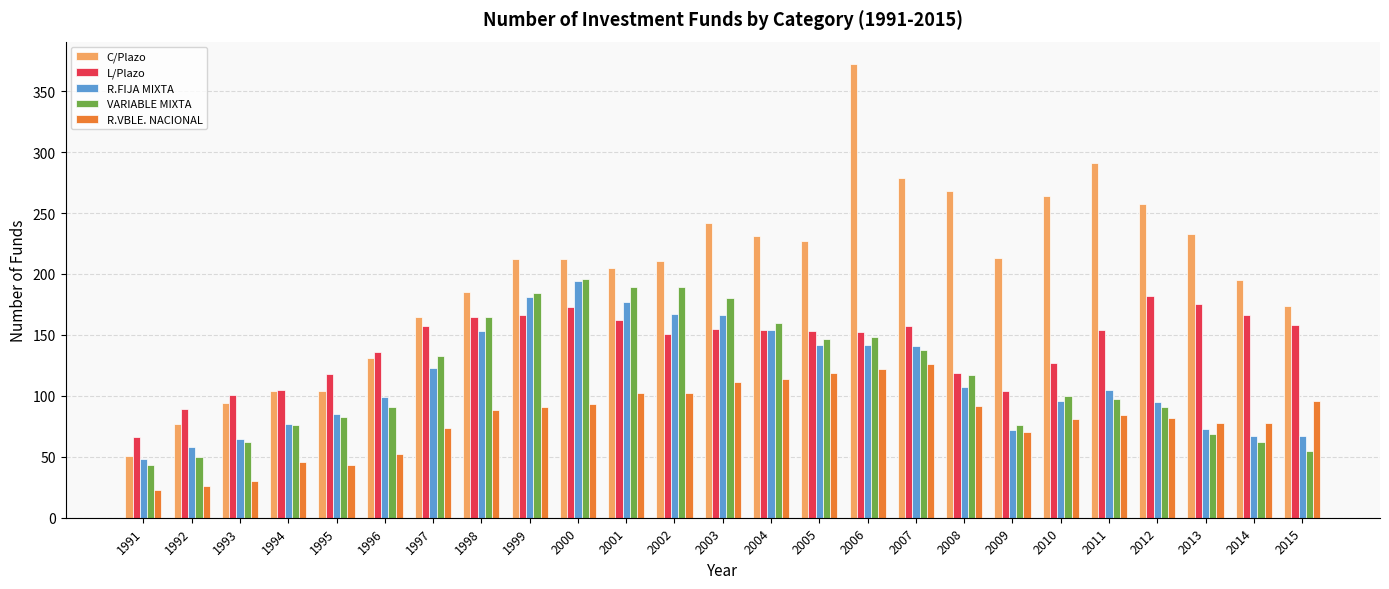

What is the maximum value for L/Plazo?

182